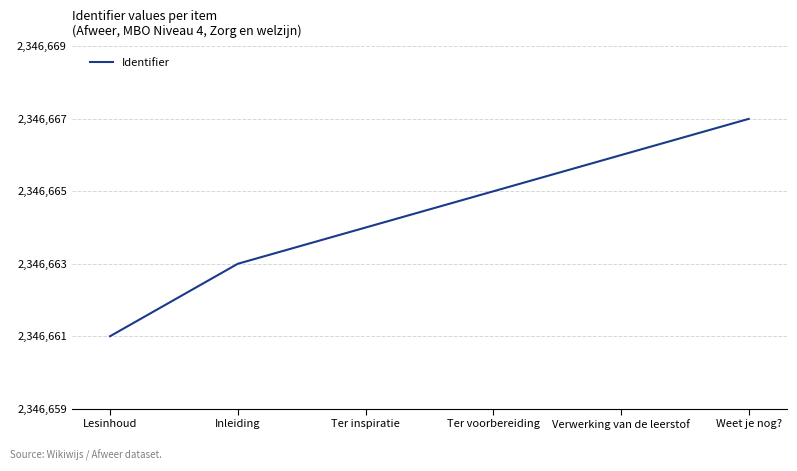

What is the maximum value shown in the chart?

2346667